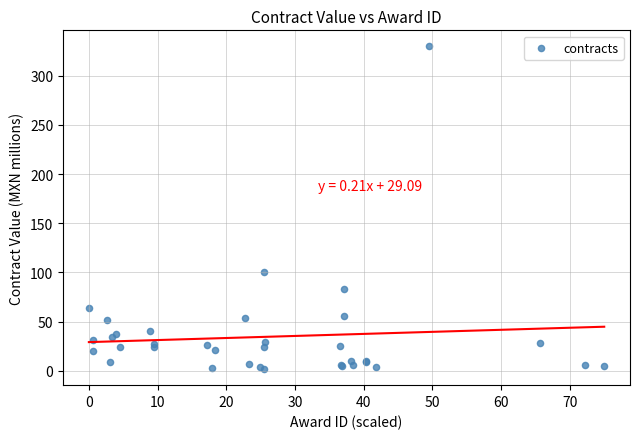

What Y value in the scatter plot is closest to 165?

100.3